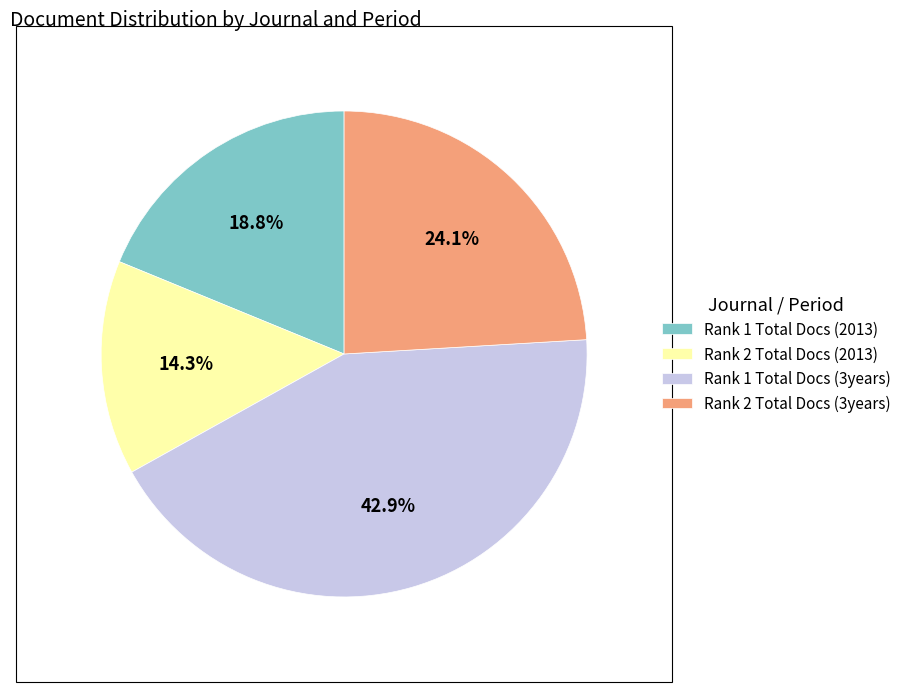

What is the largest slice in the pie chart?

Rank 1 Total Docs (3years)